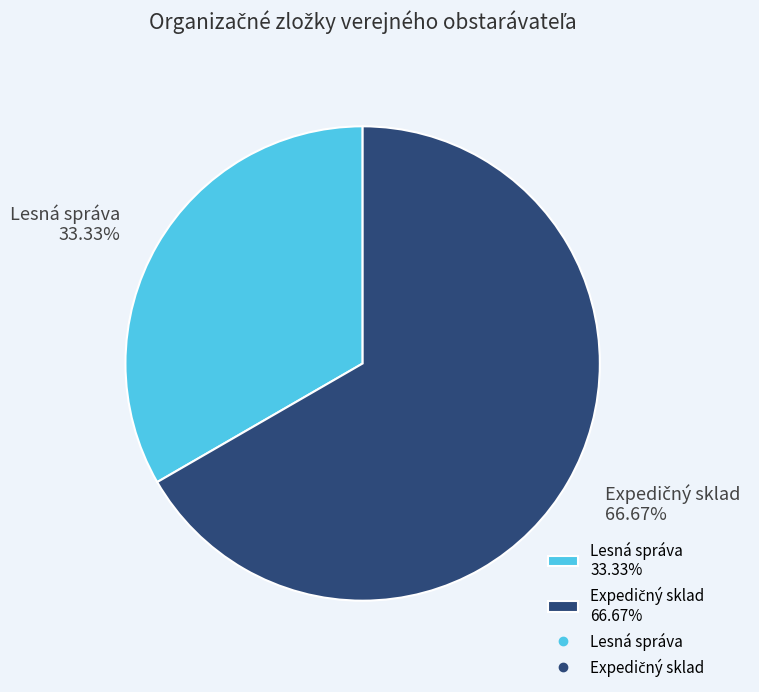

The Lesná správa slice represents 33% of the pie. True or false?

True